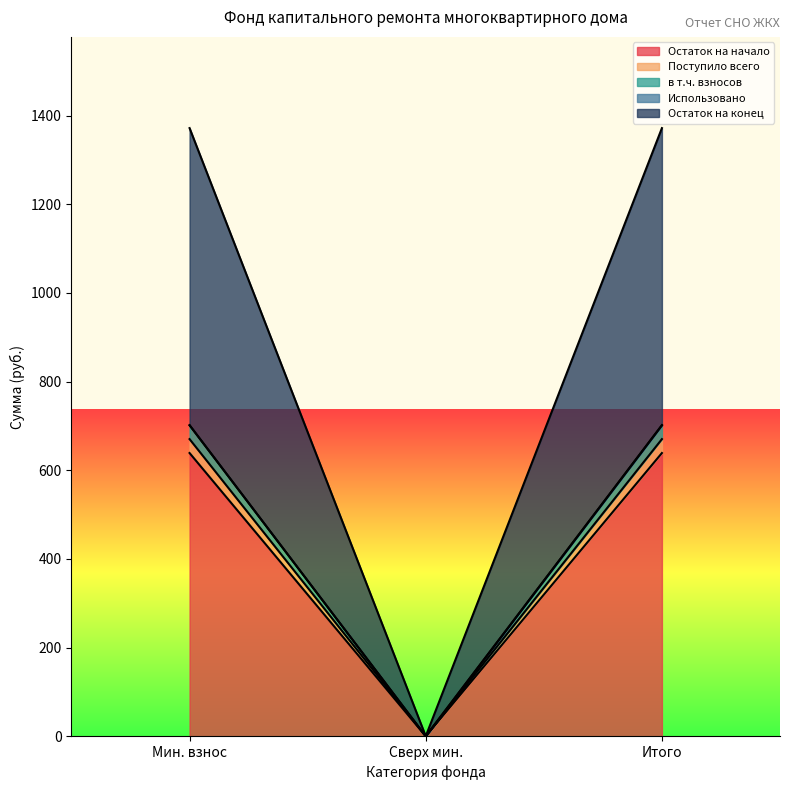

At which label does Поступило всего reach its minimum?

Сверх мин.